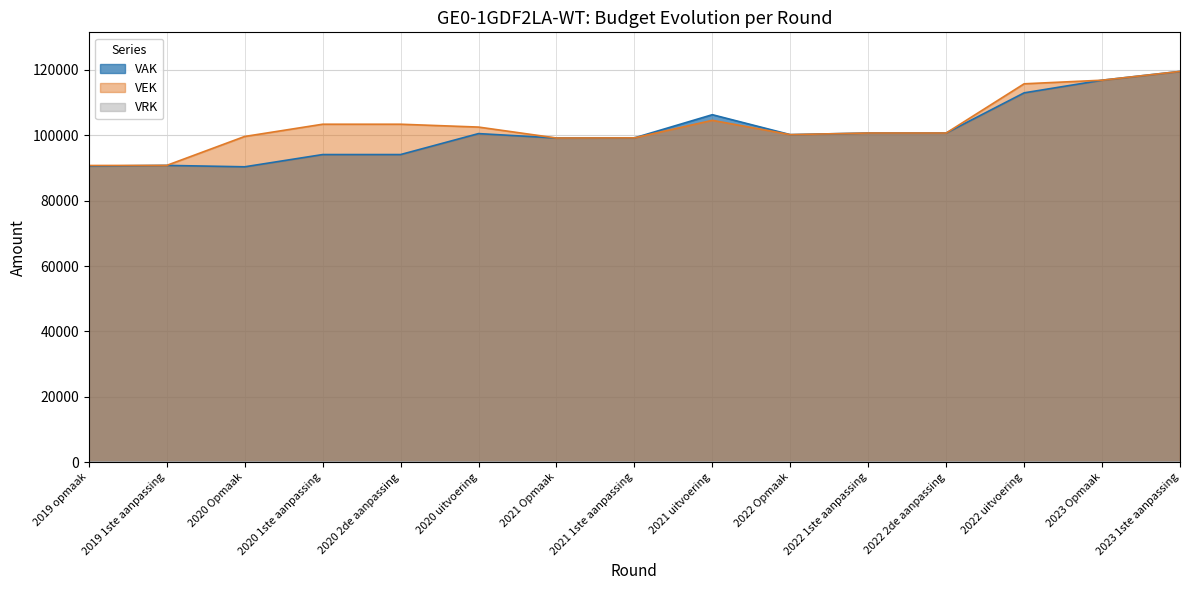

What is the total value across all series at 2022 Opmaak?

200358